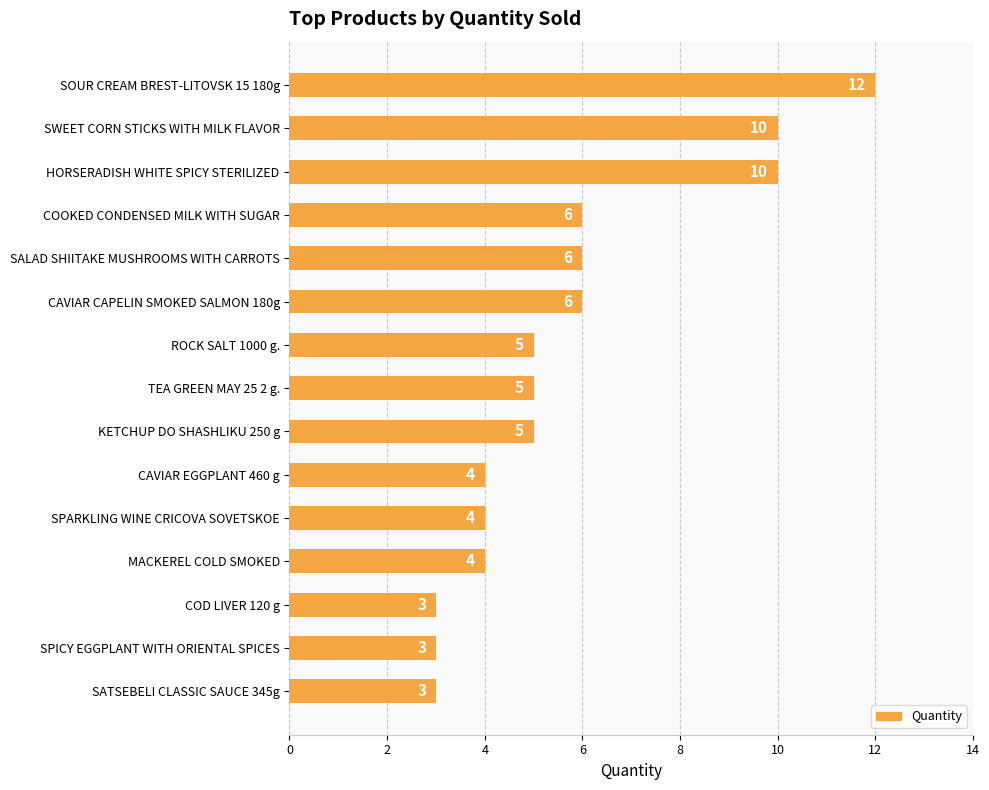

What is the sum of all values?

86